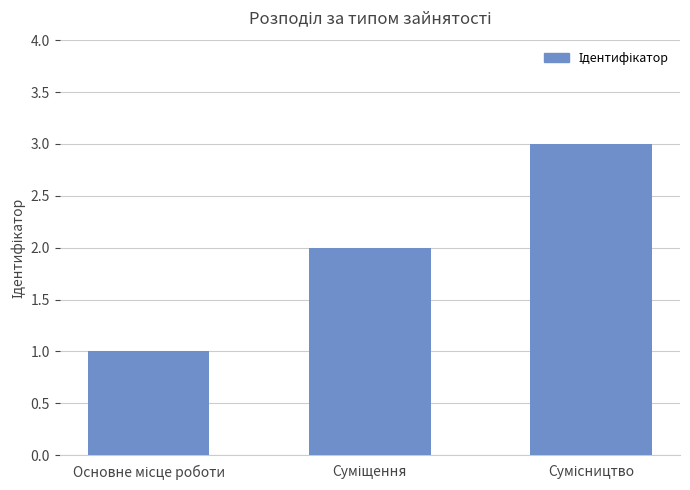

How many bars are there in total?

3